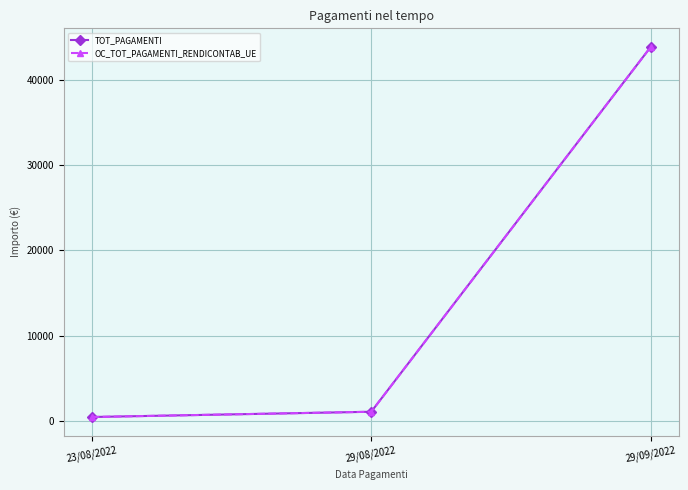

Is this an area chart (filled region under the line)?

No